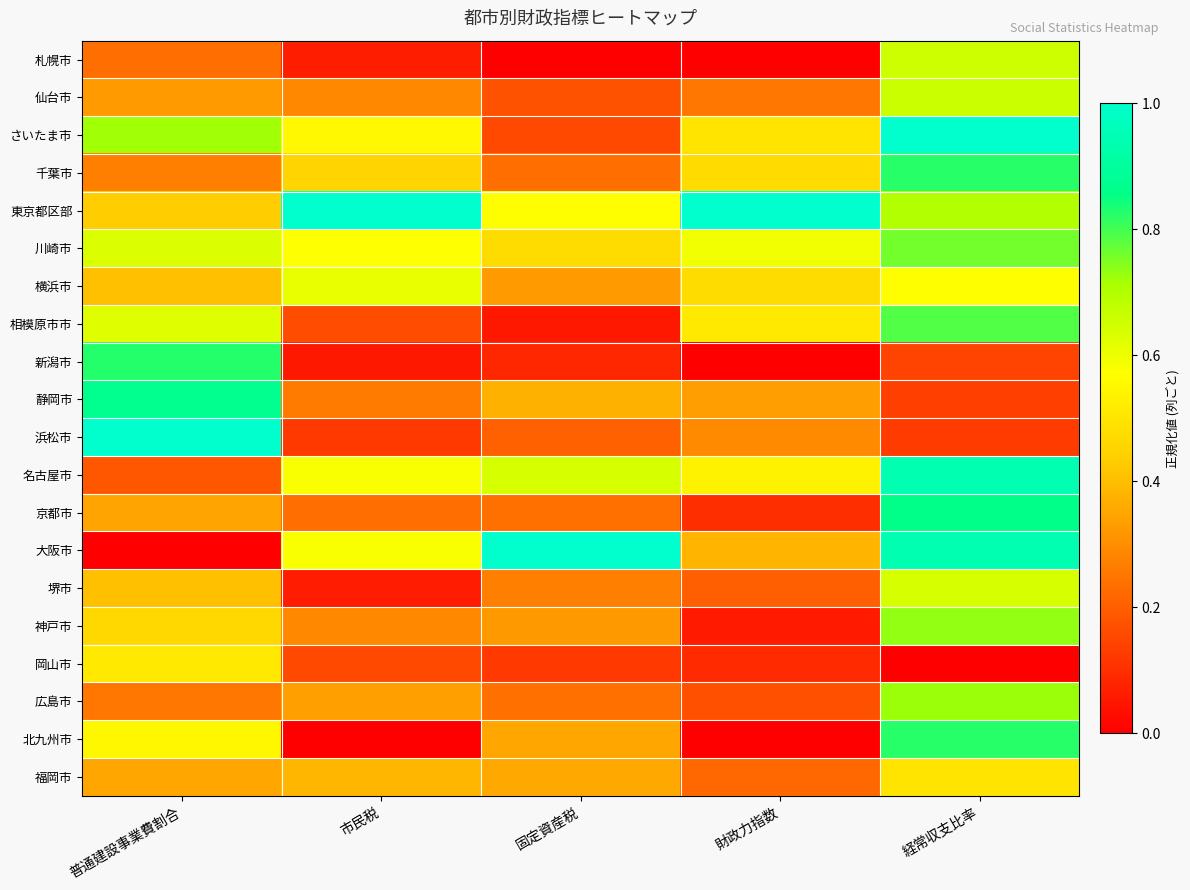

At which category is the sum across all series the highest?

経常収支比率